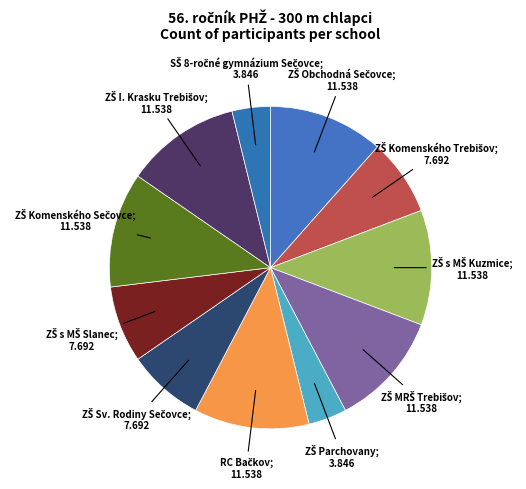

To the nearest percent, what is the average slice percentage?

9%